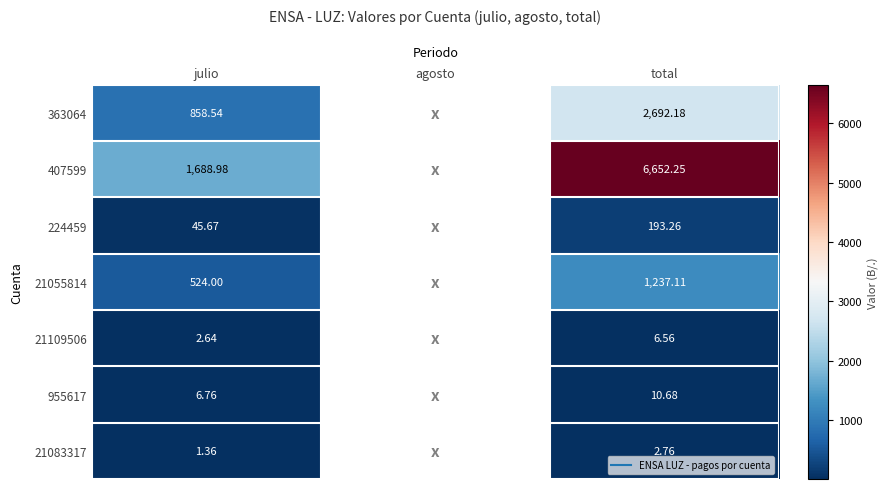

Which category has the lowest value in the 224459 series?

julio